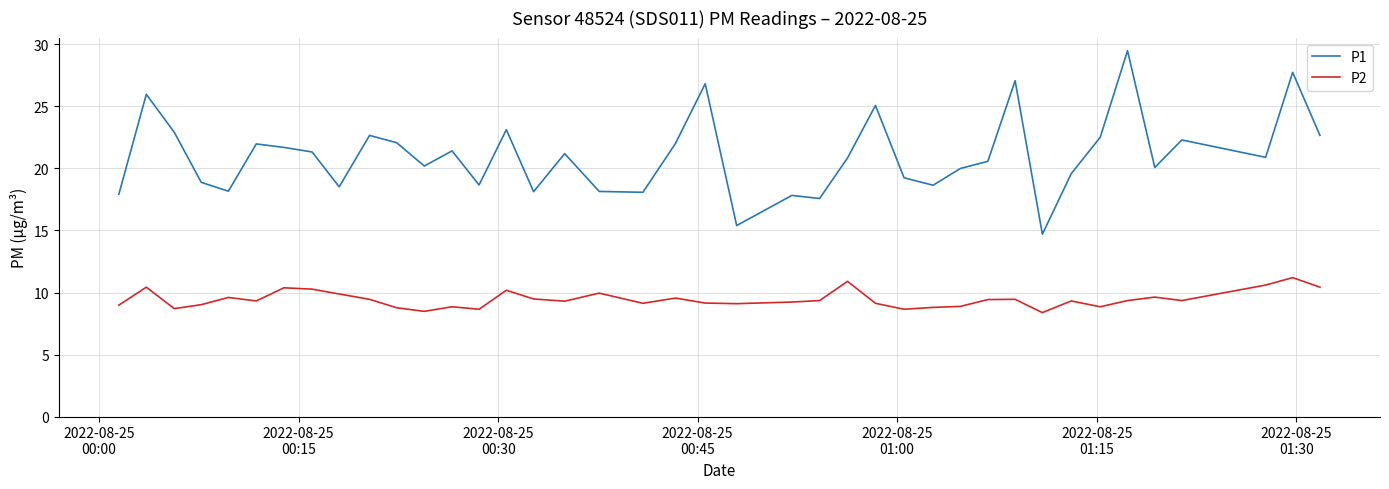

True or false: P2 and P1 intersect in this chart.

False